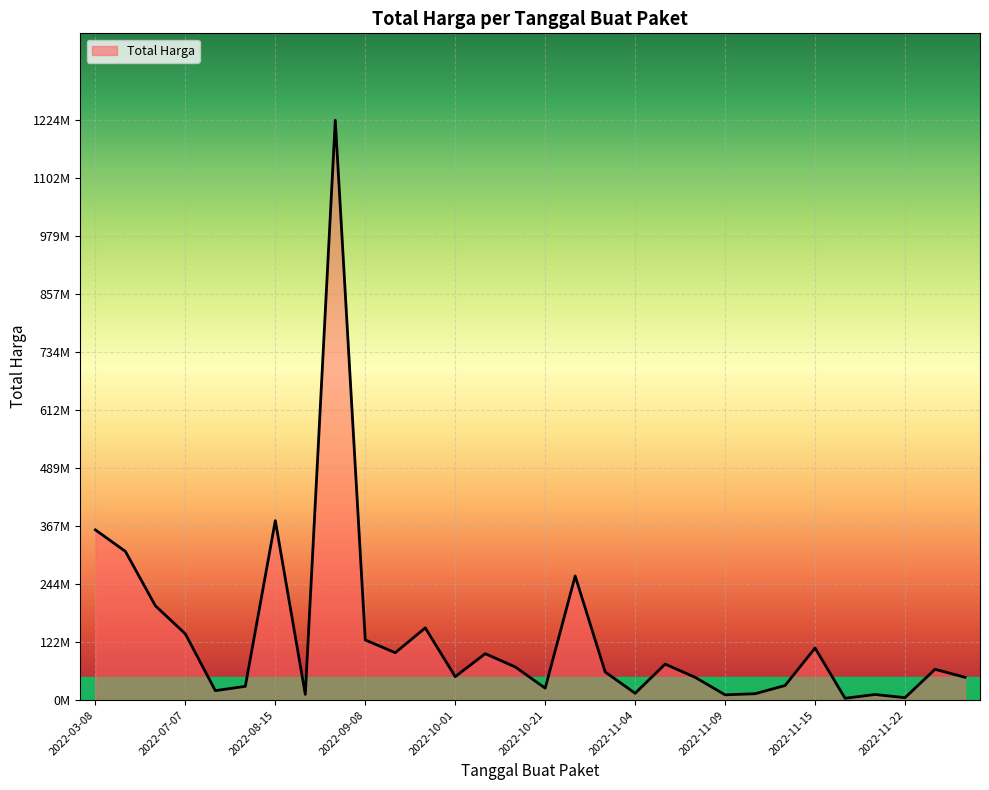

Does the chart display data point markers on the line(s)?

No